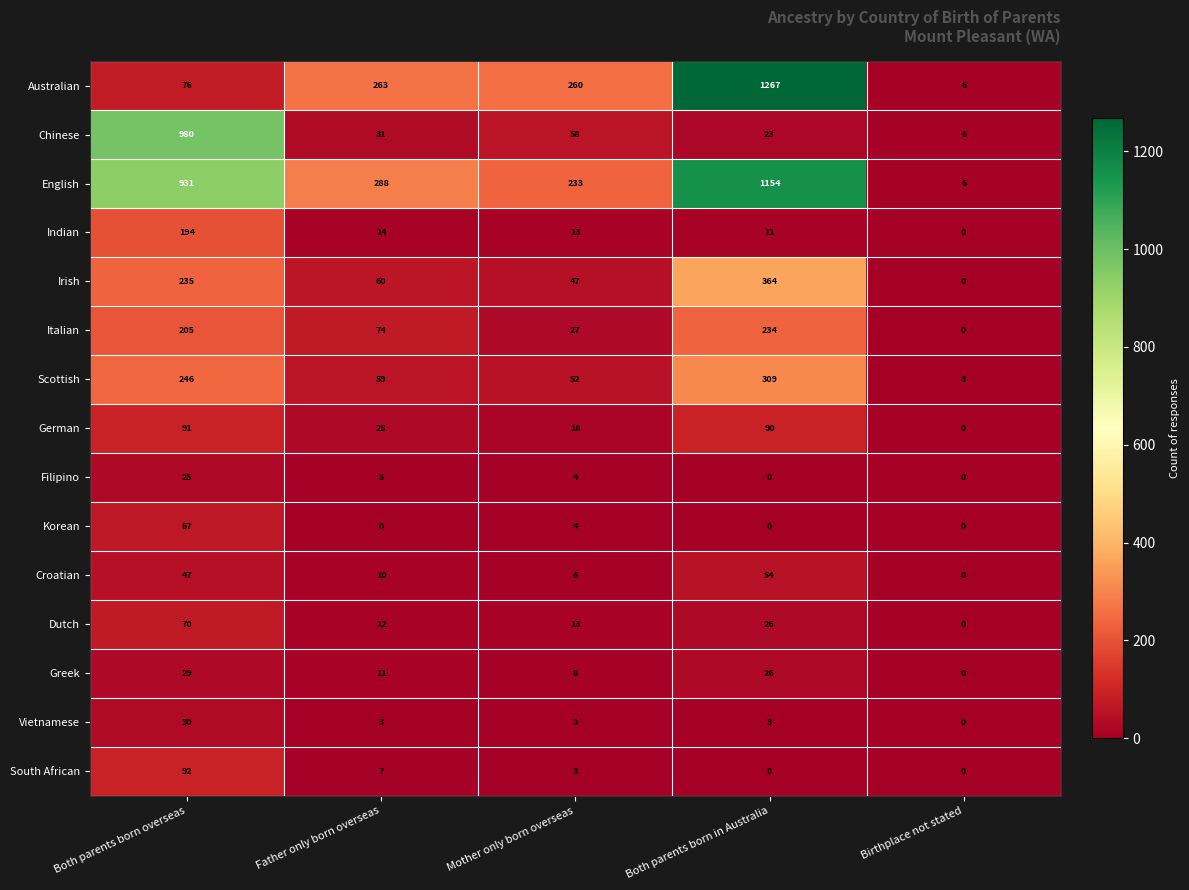

True or false: Indian has a value of 23 at Mother only born overseas.

False